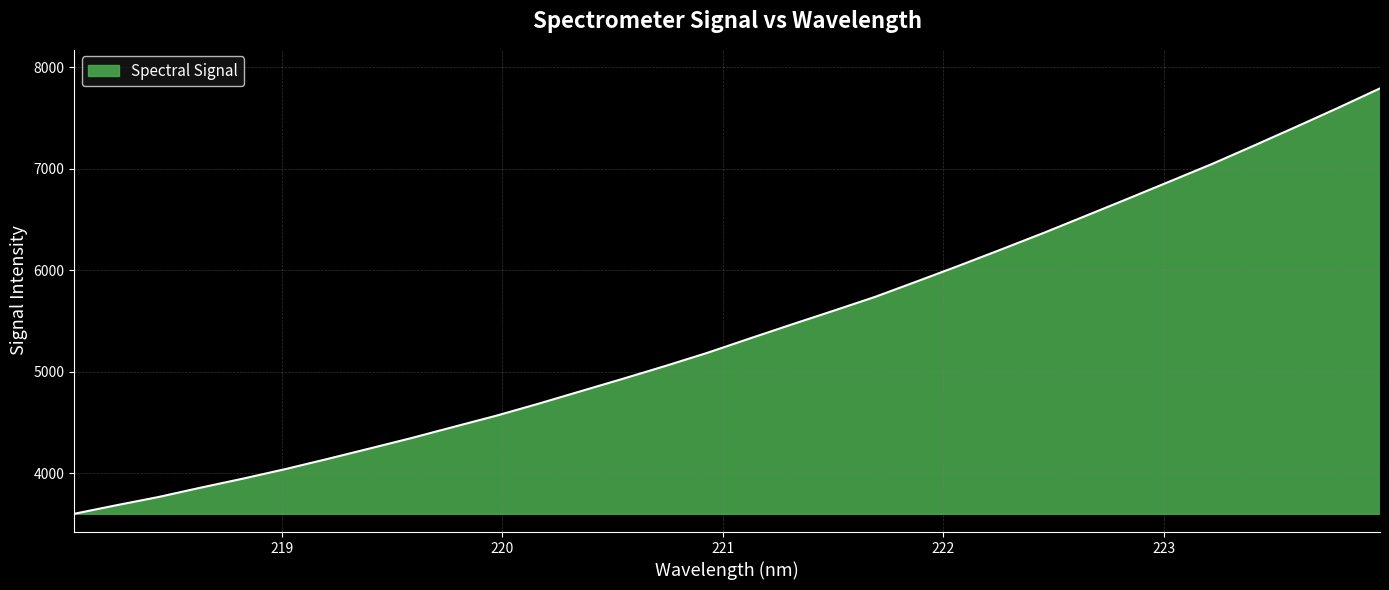

What is the greatest value displayed?

7792.6